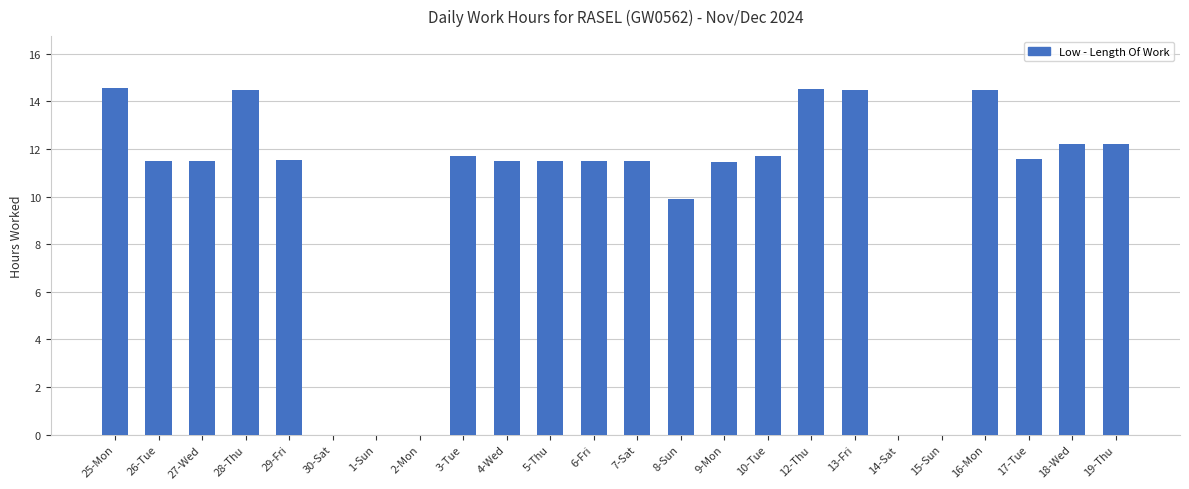

Which has a higher value, 29-Fri or 28-Thu?

28-Thu